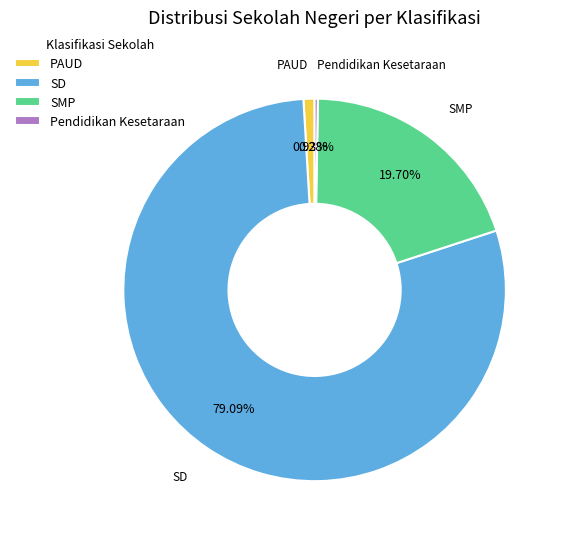

To the nearest percent, what is the difference between the SMP and SD slice percentages?

59%